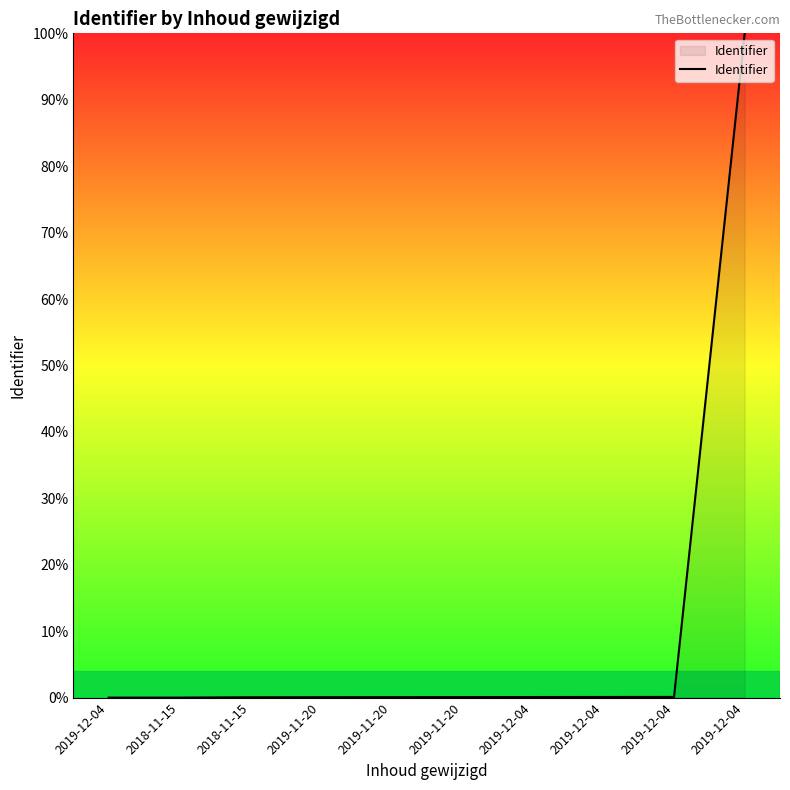

How many categories are shown in the chart?

10